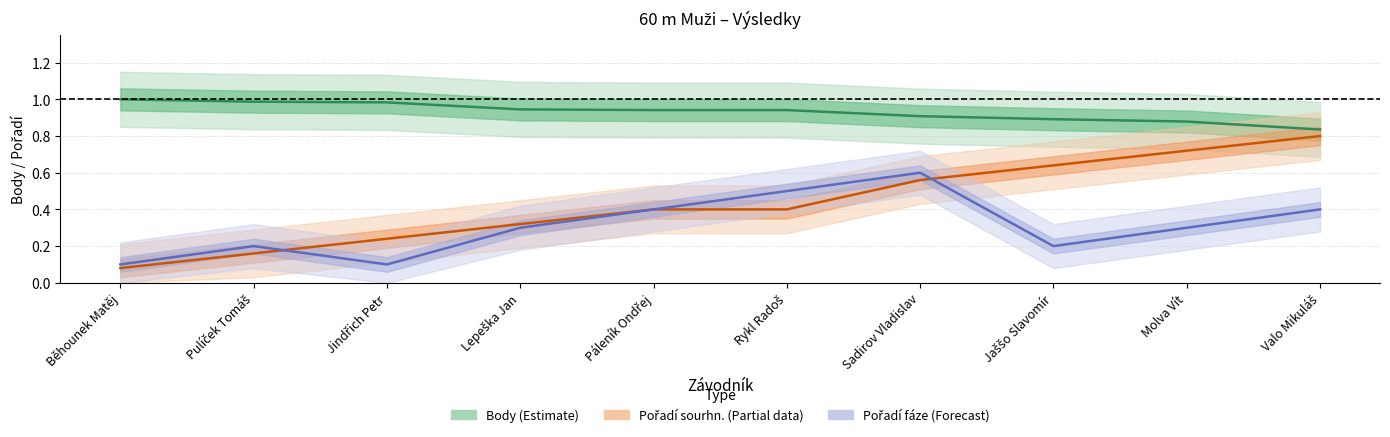

Reading left to right, what are all the values shown in this chart?

Body (Estimate): Běhounek Matěj=1.0	Pulíček Tomáš=1.0	Jindřich Petr=1.0	Lepeška Jan=0.9	Páleník Ondřej=0.9	Rykl Radoš=0.9	Sadirov Vladislav=0.9	Jaššo Slavomír=0.9	Molva Vít=0.9	Valo Mikuláš=0.8
Pořadí (sourhn.) (Partial): Běhounek Matěj=0.1	Pulíček Tomáš=0.2	Jindřich Petr=0.2	Lepeška Jan=0.3	Páleník Ondřej=0.4	Rykl Radoš=0.4	Sadirov Vladislav=0.6	Jaššo Slavomír=0.6	Molva Vít=0.7	Valo Mikuláš=0.8
Pořadí (fáze) (Forecast): Běhounek Matěj=0.1	Pulíček Tomáš=0.2	Jindřich Petr=0.1	Lepeška Jan=0.3	Páleník Ondřej=0.4	Rykl Radoš=0.5	Sadirov Vladislav=0.6	Jaššo Slavomír=0.2	Molva Vít=0.3	Valo Mikuláš=0.4